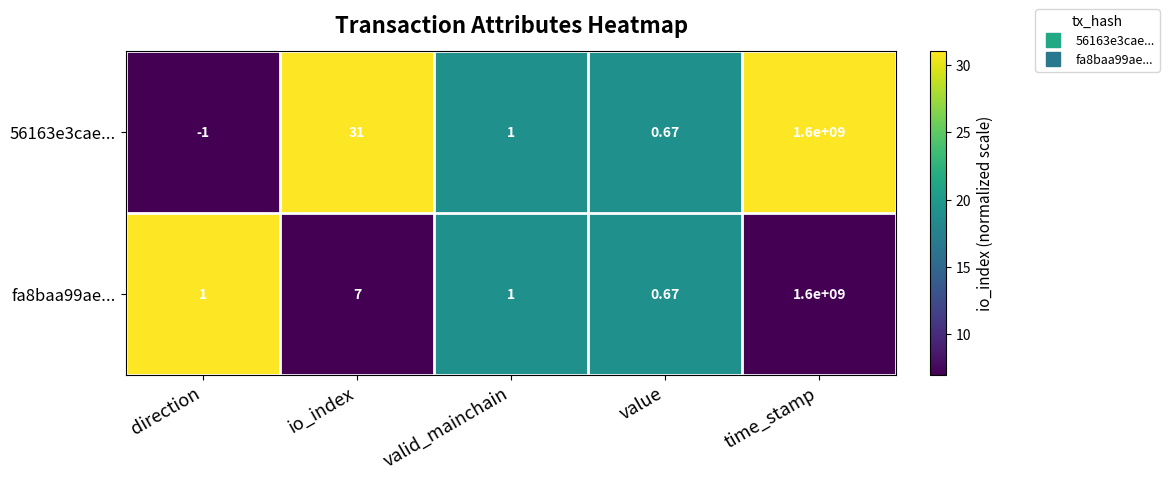

At io_index, list the series in order from smallest to largest.

fa8baa99ae..., 56163e3cae...